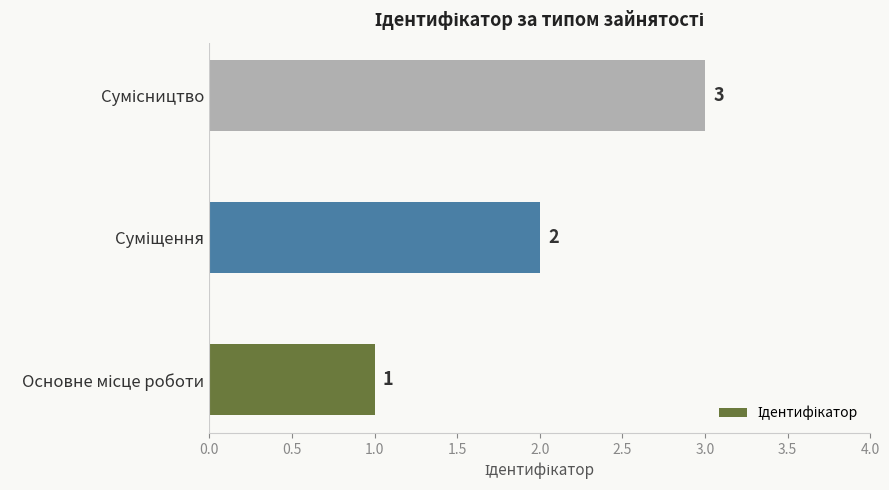

How many values are between 1 and 3?

3